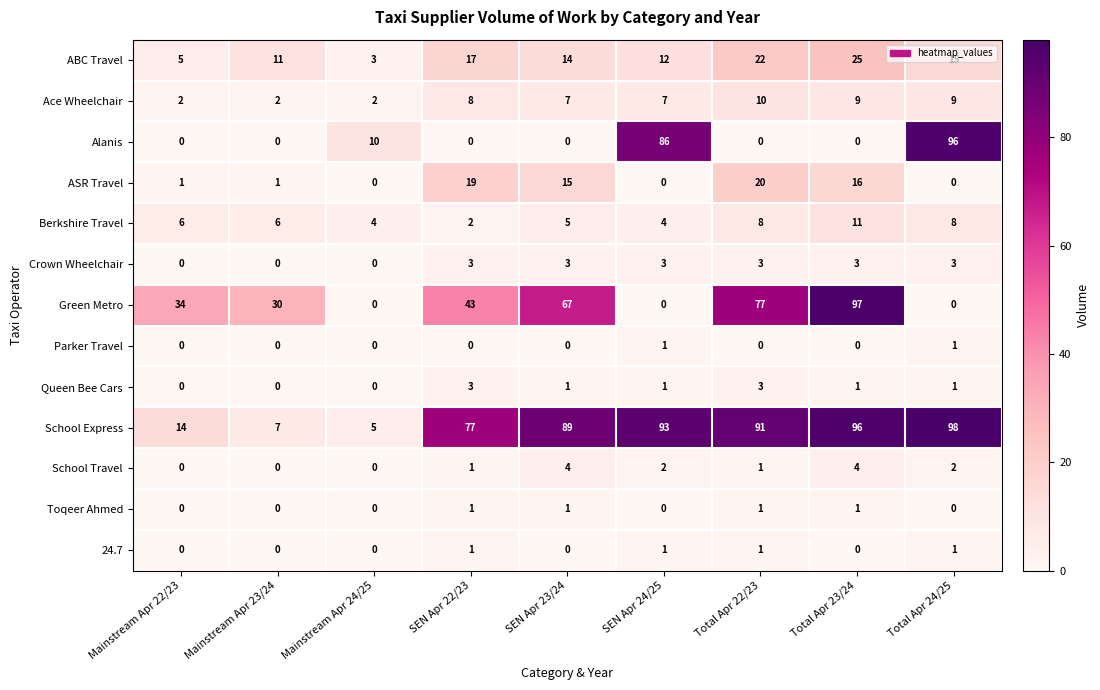

What is the difference between the maximum and minimum values in the Alanis series?

96